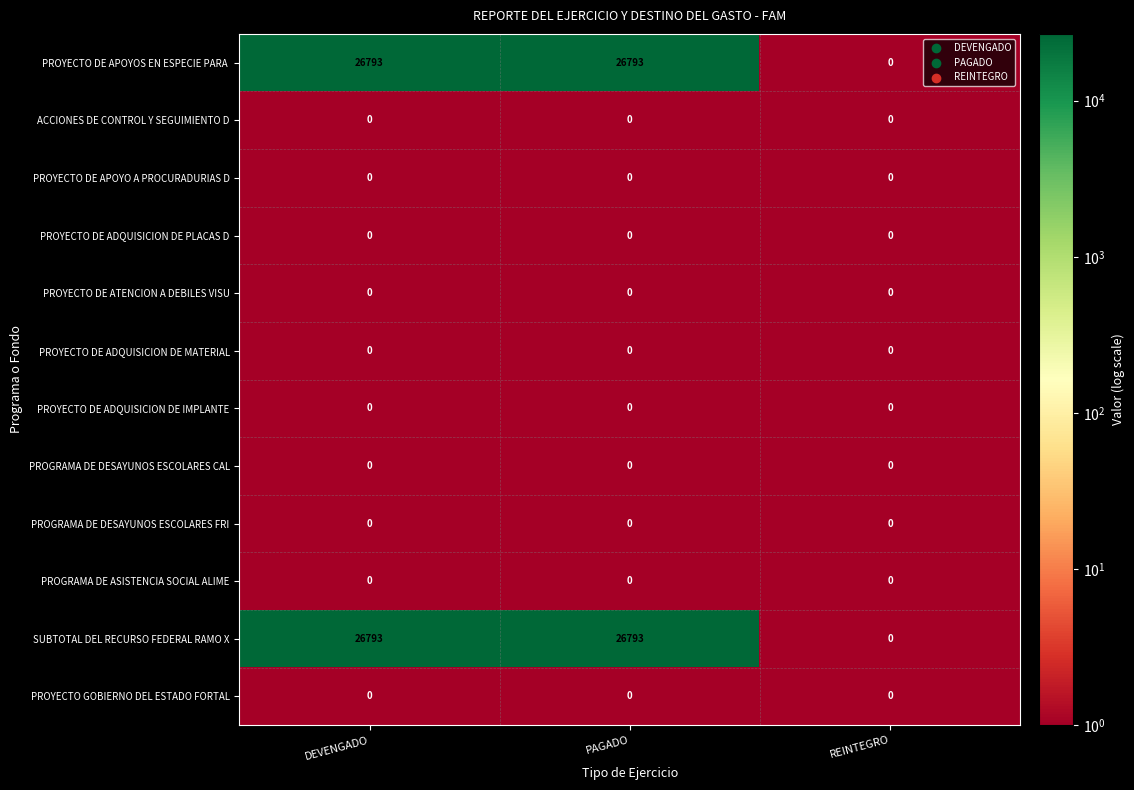

What is the spread (max minus min) of values at PAGADO?

26793